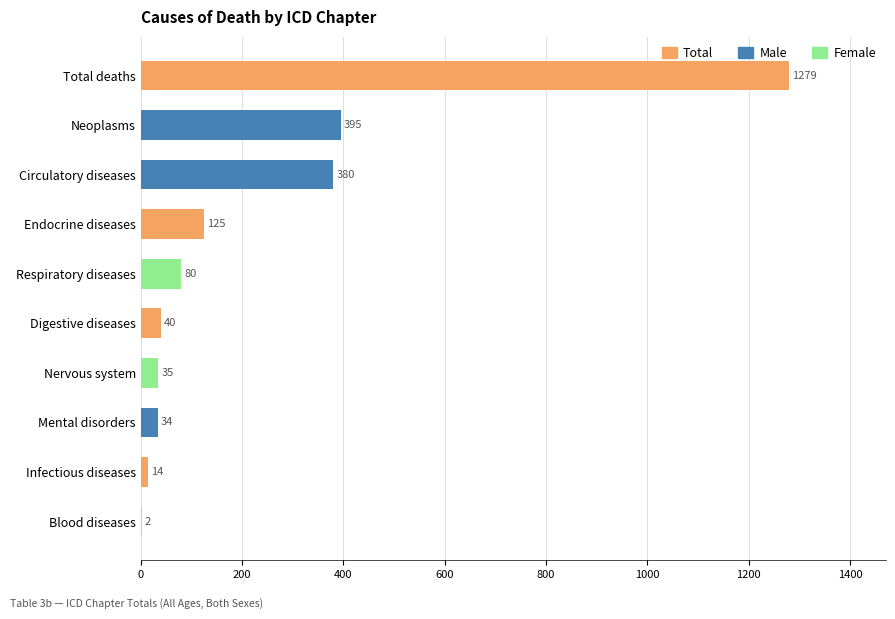

Are the bars grouped side by side (vs. stacked)?

No